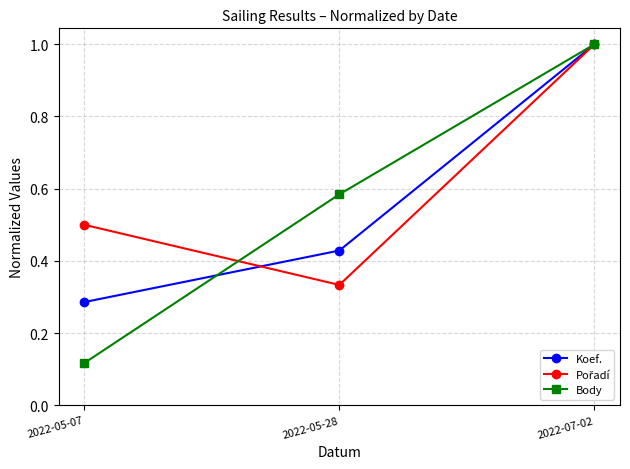

Is it true that Koef. equals 1.0 at 2022-07-02?

True